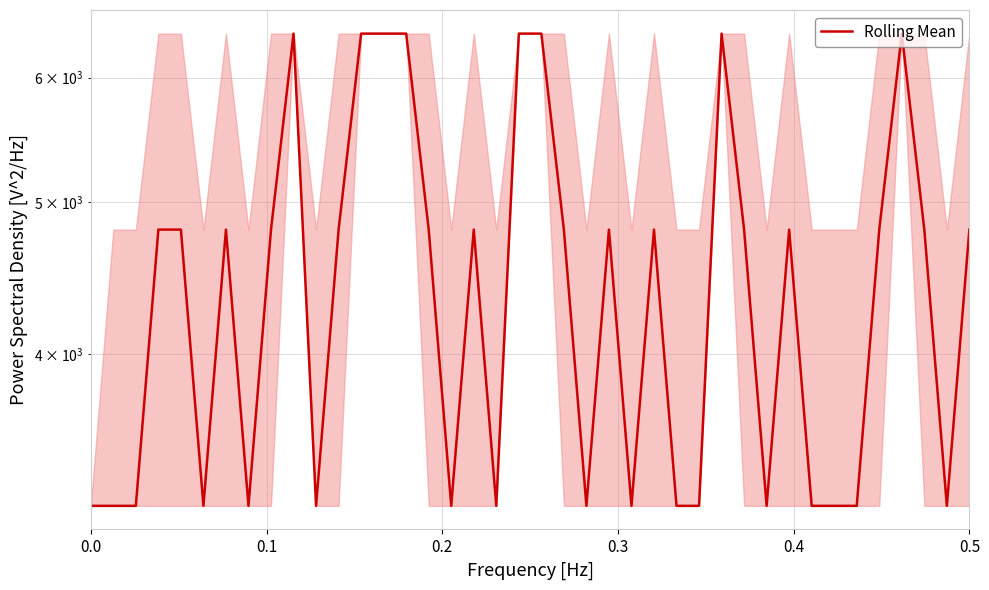

Does the chart have visible grid lines?

Yes